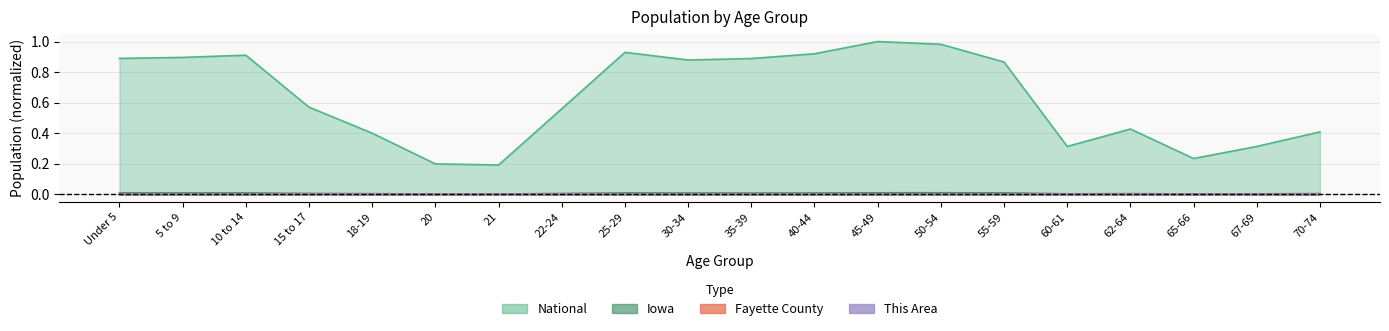

What is the total value across all series at 18-19?

0.4